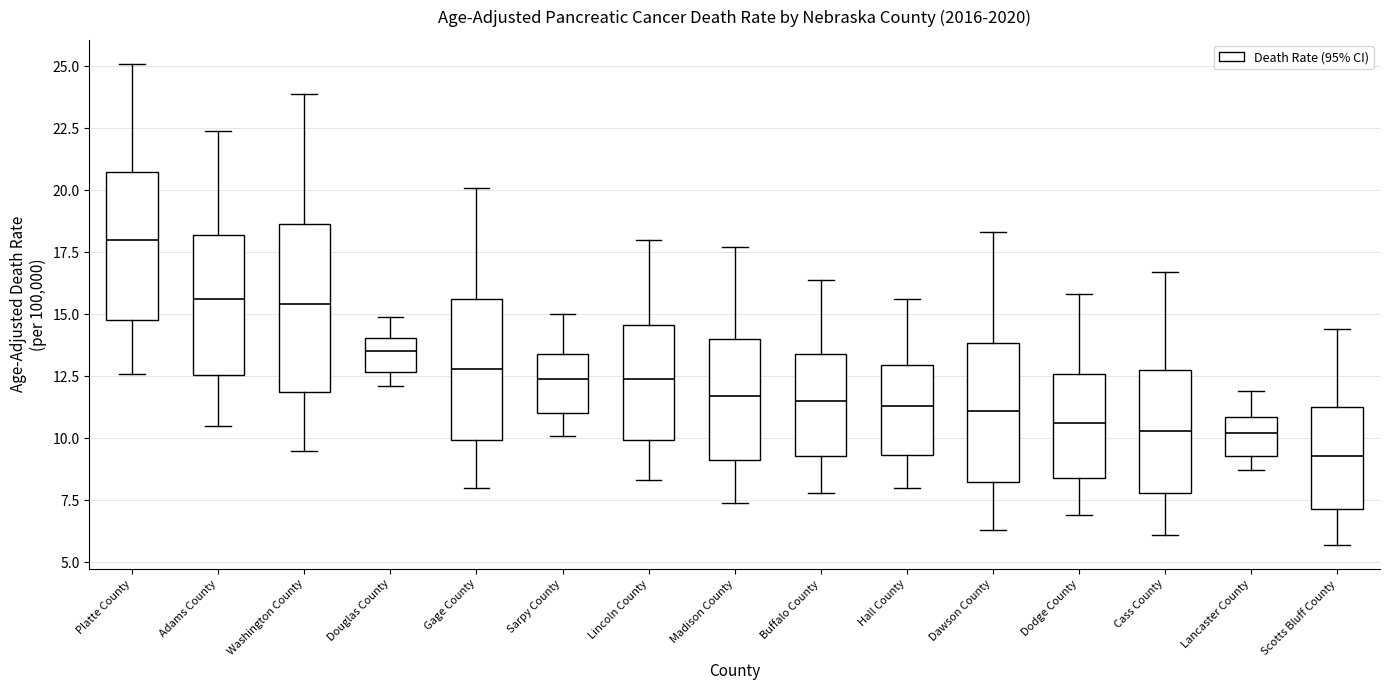

Reading left to right, read every box against the y-axis: the position of its median line, the range the box covers, and the ends of its whiskers. The values are not printed on the chart, so give them approximately, as read against the axis.

Platte County: median 18.0, box 15.0 to 20.5, whiskers 12.5 to 25.0
Adams County: median 15.5, box 12.5 to 18.0, whiskers 10.5 to 22.5
Washington County: median 15.5, box 12.0 to 18.5, whiskers 9.5 to 24.0
Douglas County: median 13.5, box 12.5 to 14.0, whiskers 12.0 to 15.0
Gage County: median 13.0, box 10.0 to 15.5, whiskers 8.0 to 20.0
Sarpy County: median 12.5, box 11.0 to 13.5, whiskers 10.0 to 15.0
Lincoln County: median 12.5, box 10.0 to 14.5, whiskers 8.5 to 18.0
Madison County: median 11.5, box 9.0 to 14.0, whiskers 7.5 to 17.5
Buffalo County: median 11.5, box 9.5 to 13.5, whiskers 8.0 to 16.5
Hall County: median 11.5, box 9.5 to 13.0, whiskers 8.0 to 15.5
Dawson County: median 11.0, box 8.0 to 14.0, whiskers 6.5 to 18.5
Dodge County: median 10.5, box 8.5 to 12.5, whiskers 7.0 to 16.0
Cass County: median 10.5, box 8.0 to 13.0, whiskers 6.0 to 16.5
Lancaster County: median 10.0, box 9.5 to 11.0, whiskers 8.5 to 12.0
Scotts Bluff County: median 9.5, box 7.0 to 11.5, whiskers 5.5 to 14.5